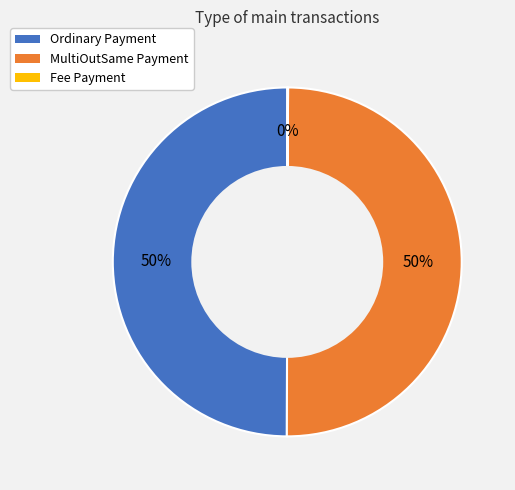

To the nearest percent, what is the average slice percentage?

33%